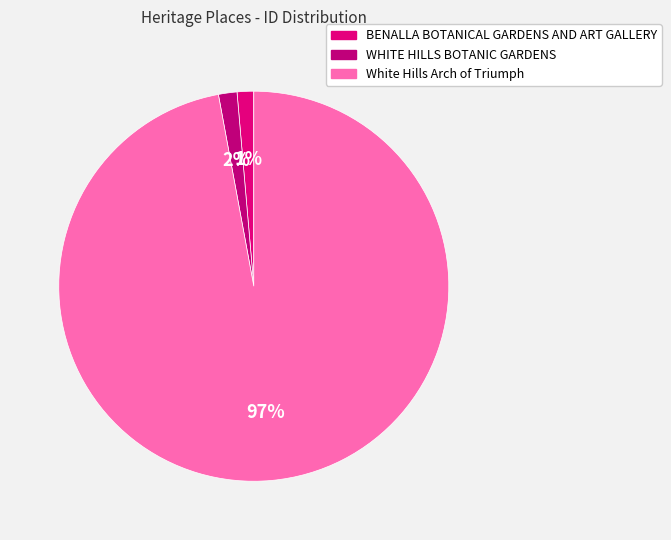

To the nearest percent, what is the average slice percentage?

33%